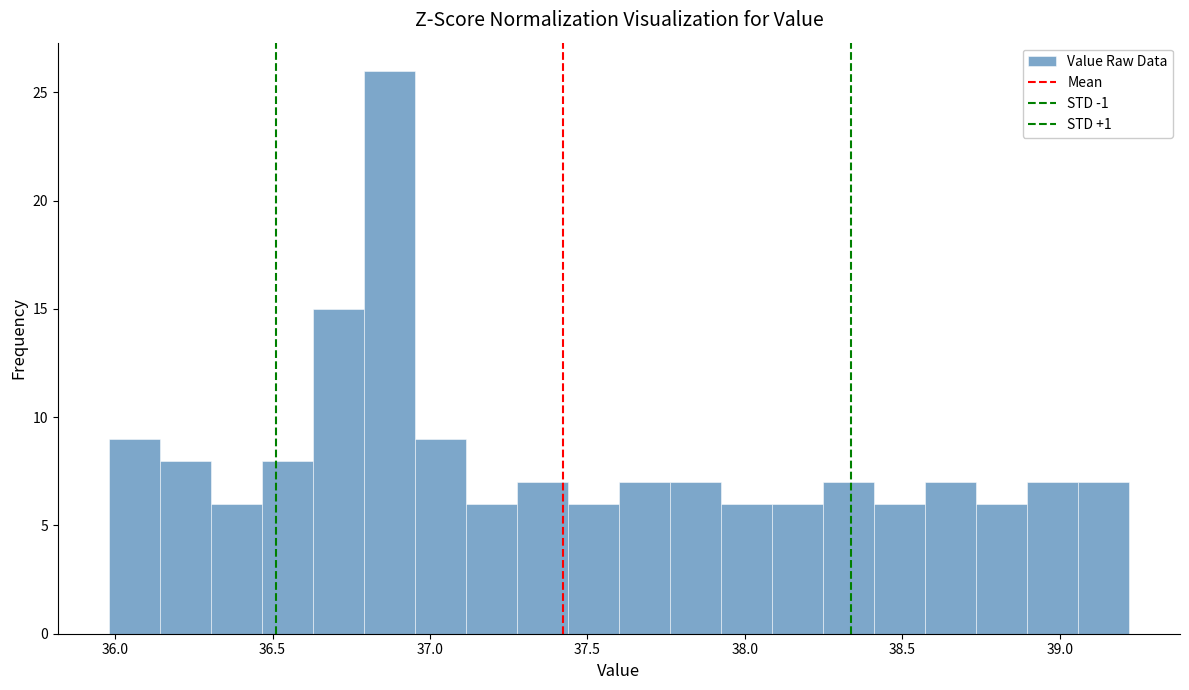

Around what value on the x-axis is the tallest bar? Give the approximate position of its centre, as read against the axis.

36.85